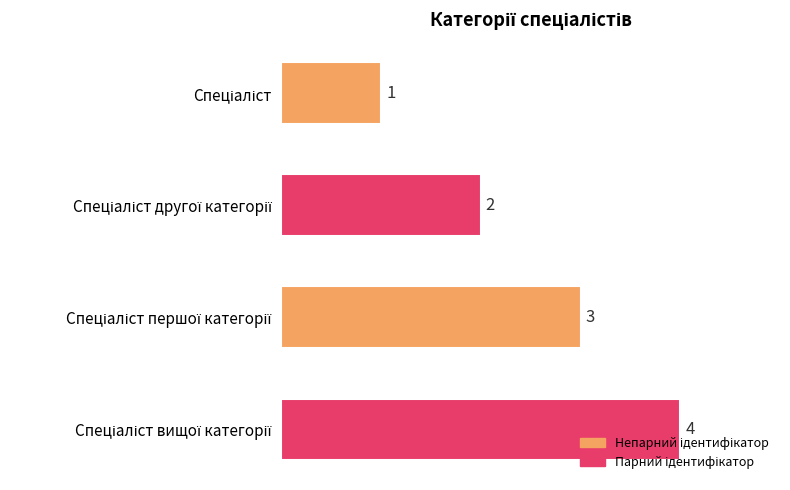

What is the value of the 1st bar from the top?

1